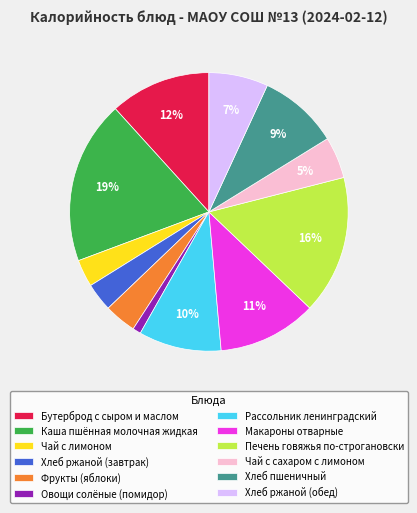

To the nearest percent, what is the combined percentage of Фрукты (яблоки) and Чай с сахаром с лимоном?

9%